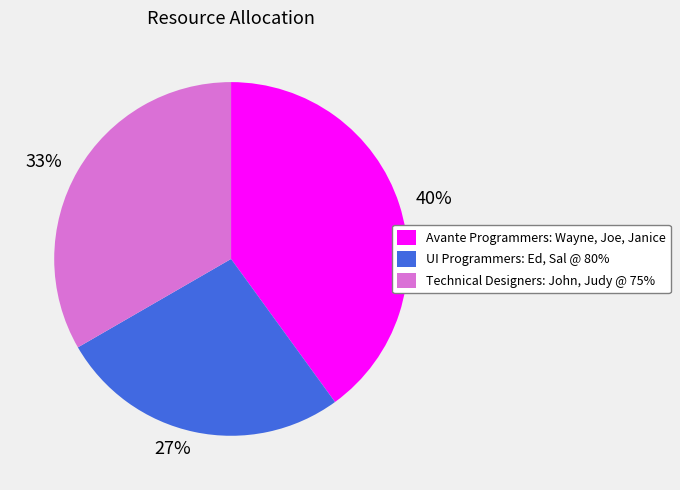

To the nearest percent, what is the combined percentage of UI Programmers: Ed, Sal @ 80% and Avante Programmers: Wayne, Joe, Janice?

67%